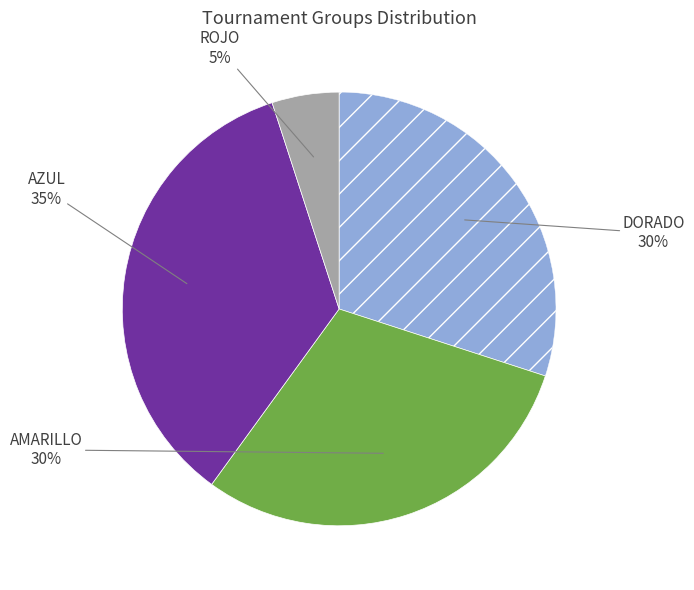

To the nearest percent, what is the average slice percentage?

25%